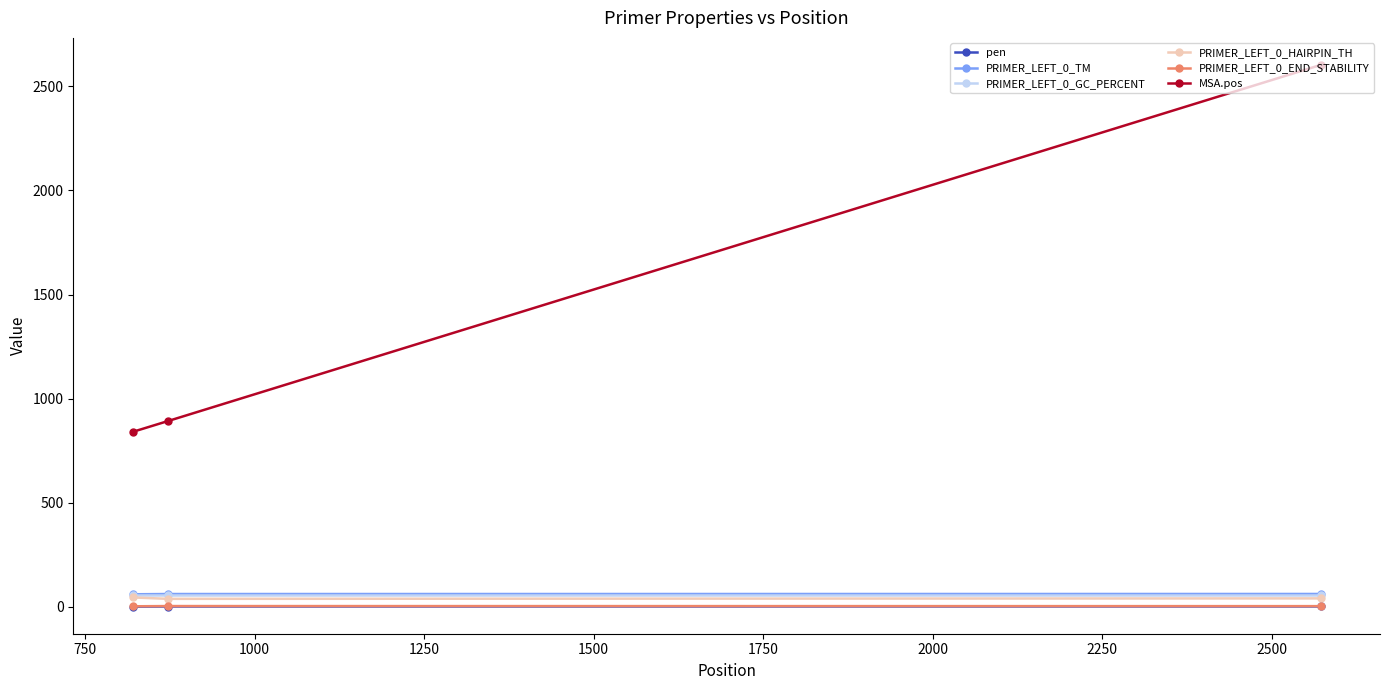

What is the average value of the PRIMER_LEFT_0_GC_PERCENT series?

55.0